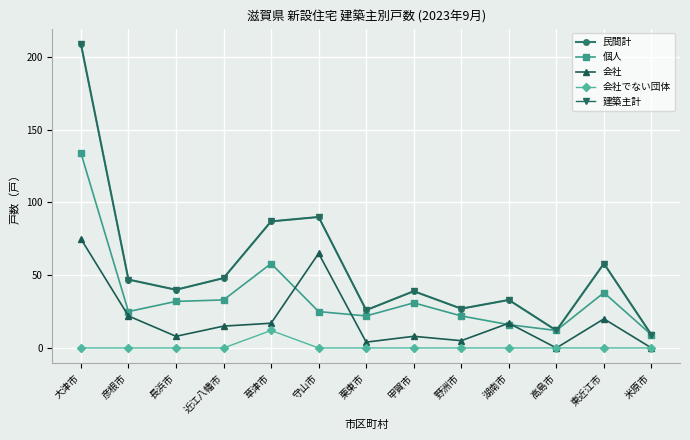

True or false: 民間計 and 会社でない団体 intersect in this chart.

False